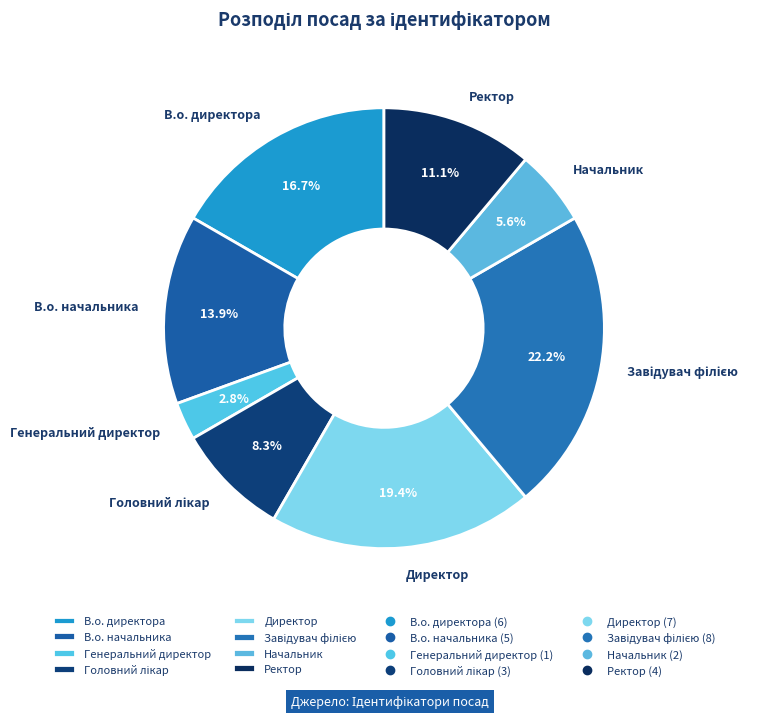

Is the sum of Директор and В.о. начальника greater than half?

No